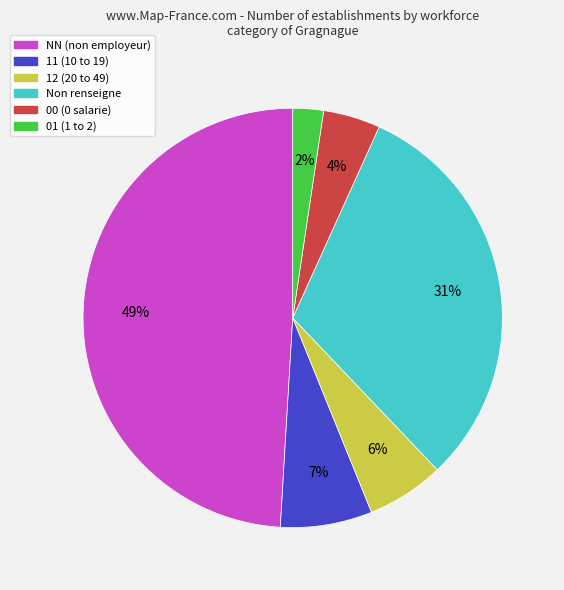

To the nearest percent, what is the average slice percentage?

17%